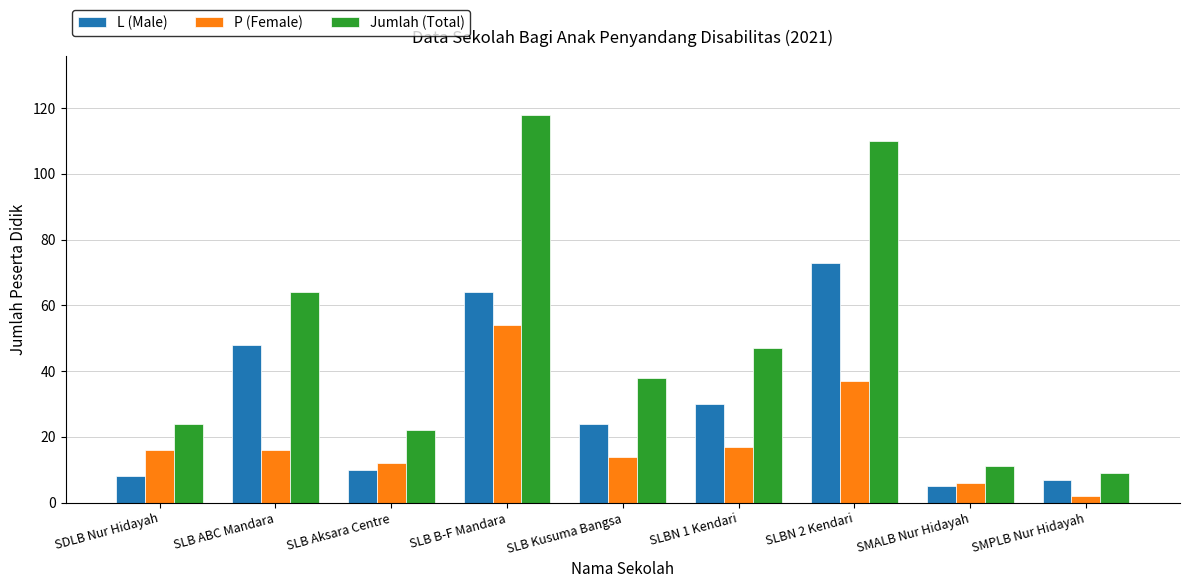

Reading left to right, list all the values displayed in this chart.

L (Male): SDLB Nur Hidayah=8	SLB ABC Mandara=48	SLB Aksara Centre=10	SLB B-F Mandara=64	SLB Kusuma Bangsa=24	SLBN 1 Kendari=30	SLBN 2 Kendari=73	SMALB Nur Hidayah=5	SMPLB Nur Hidayah=7
P (Female): SDLB Nur Hidayah=16	SLB ABC Mandara=16	SLB Aksara Centre=12	SLB B-F Mandara=54	SLB Kusuma Bangsa=14	SLBN 1 Kendari=17	SLBN 2 Kendari=37	SMALB Nur Hidayah=6	SMPLB Nur Hidayah=2
Jumlah (Total): SDLB Nur Hidayah=24	SLB ABC Mandara=64	SLB Aksara Centre=22	SLB B-F Mandara=118	SLB Kusuma Bangsa=38	SLBN 1 Kendari=47	SLBN 2 Kendari=110	SMALB Nur Hidayah=11	SMPLB Nur Hidayah=9